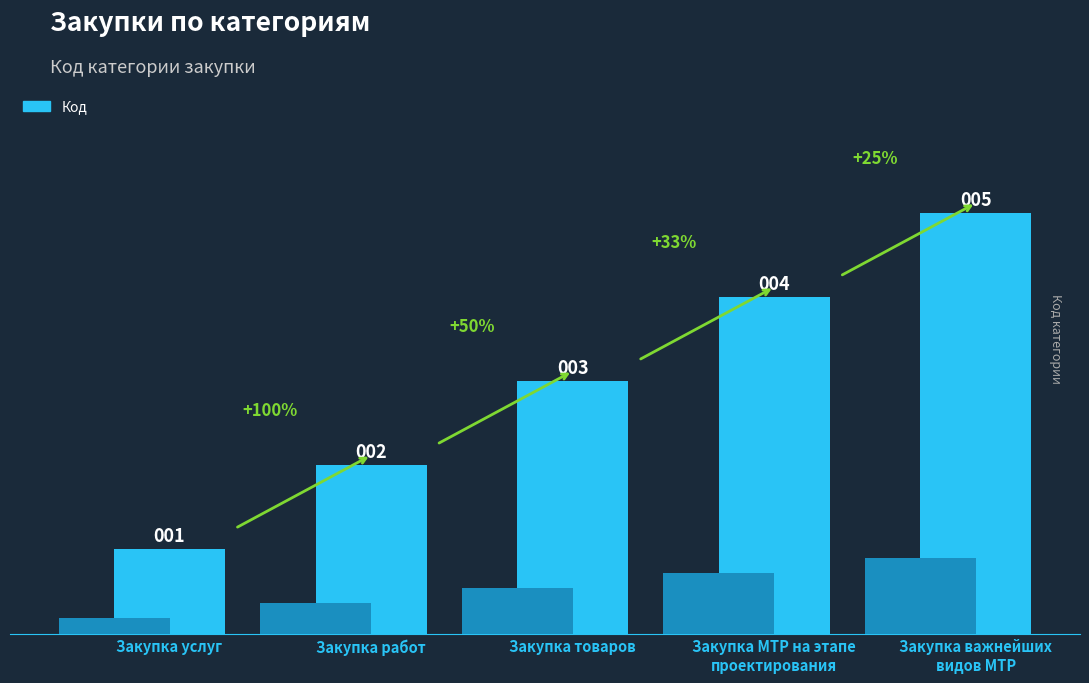

Reading left to right, transcribe all the data shown in this chart.

1	2	3	4	5